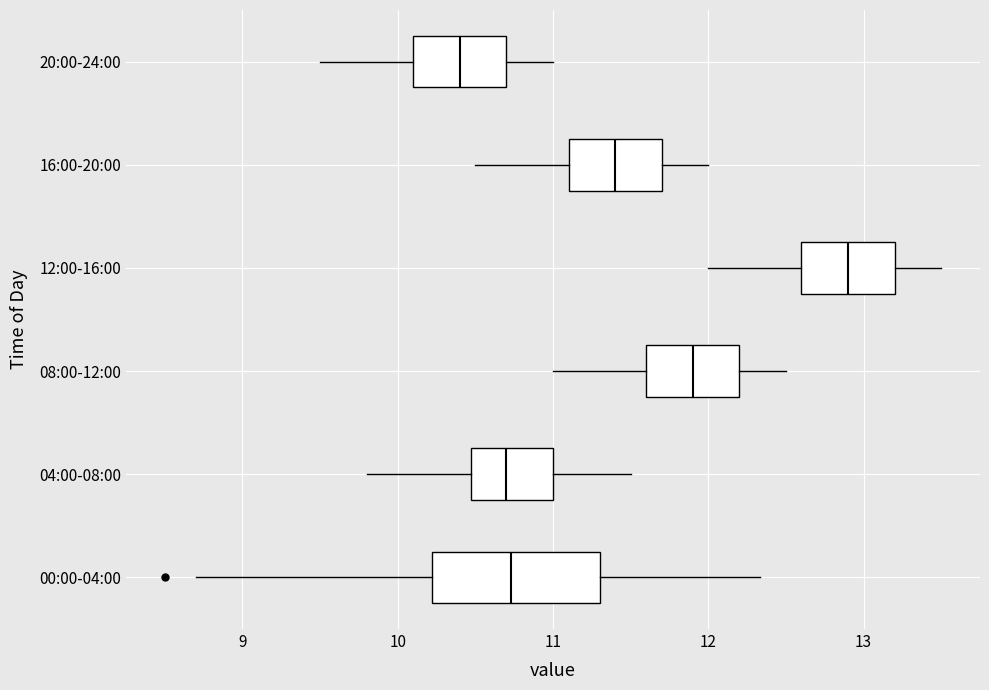

Comparing the boxes themselves (not the whiskers), which one is the widest?

00:00-04:00